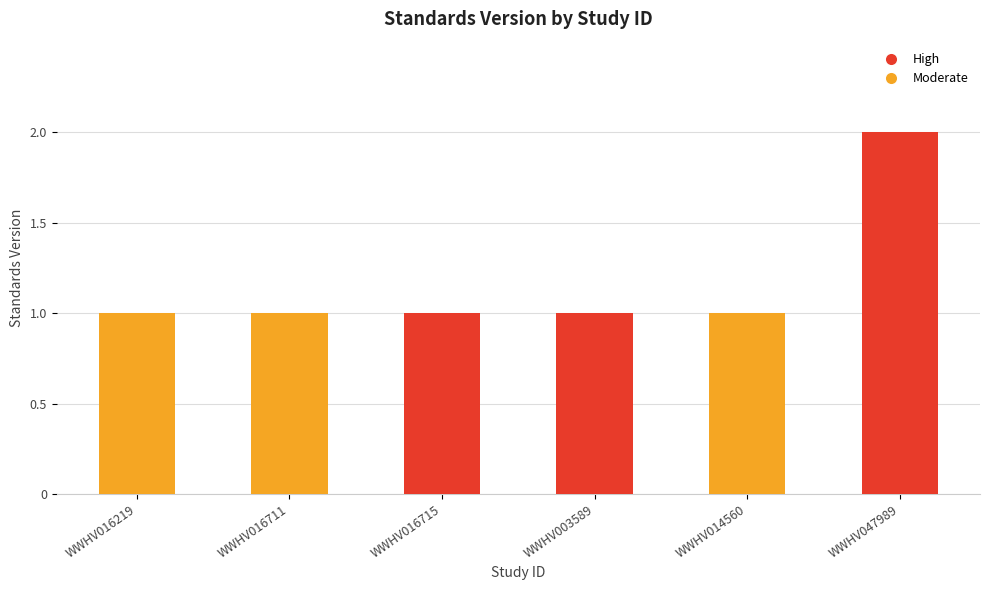

True or false: the data shows 0 at WWHV016715.

False